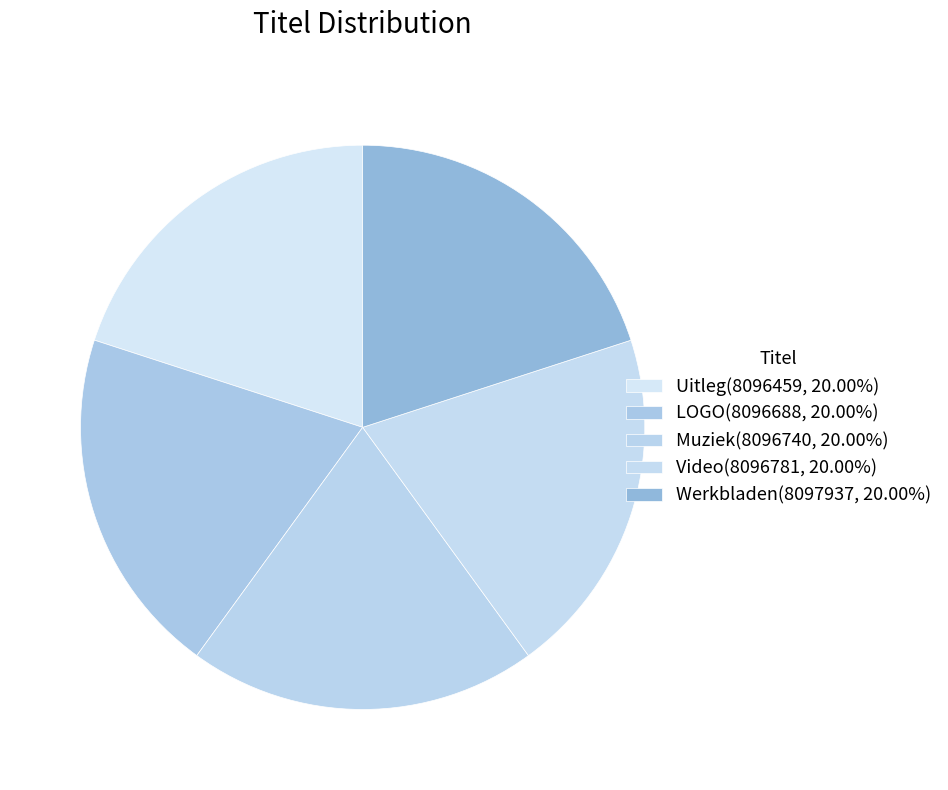

Is there a majority slice in this chart?

No